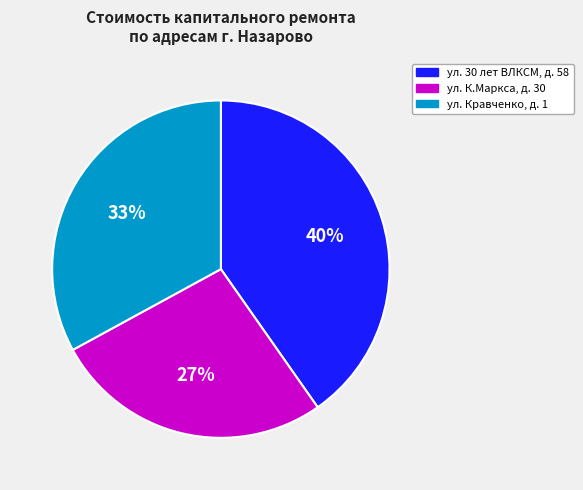

To the nearest percent, what percentage of the pie is ул. 30 лет ВЛКСМ, д. 58?

40%